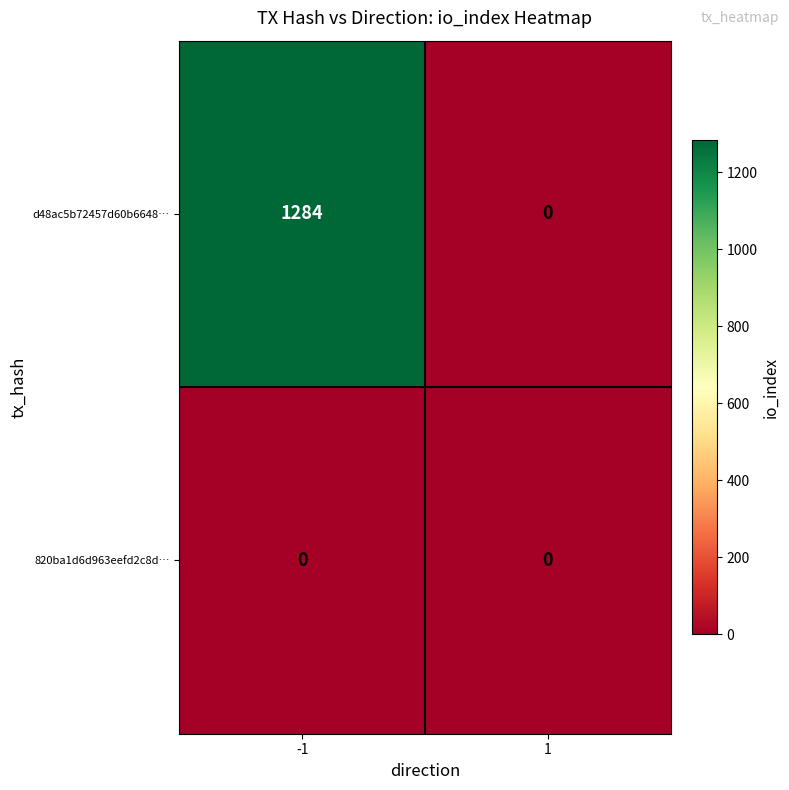

What is the average value of the d48ac5b72457d60b6648… series?

642